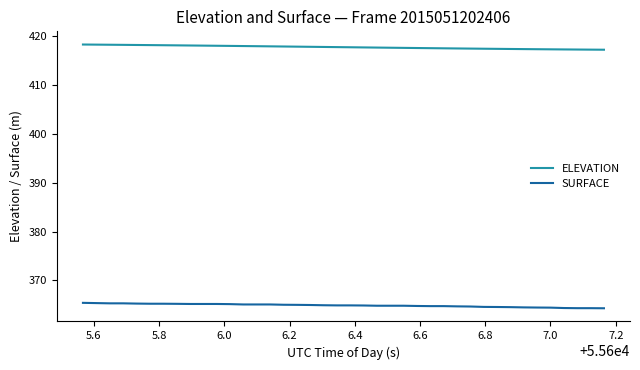

True or false: ELEVATION and SURFACE cross at least once.

False